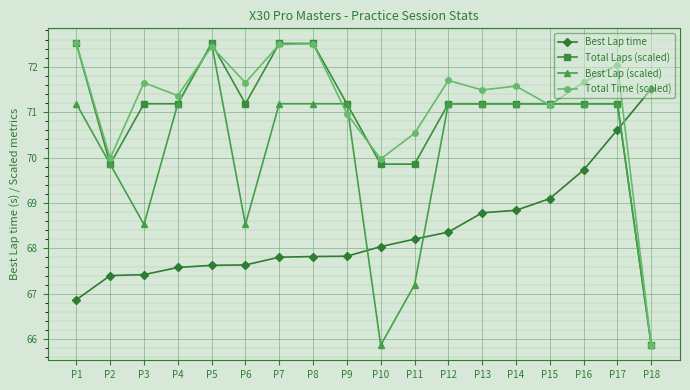

What is the greatest value displayed?

72.5